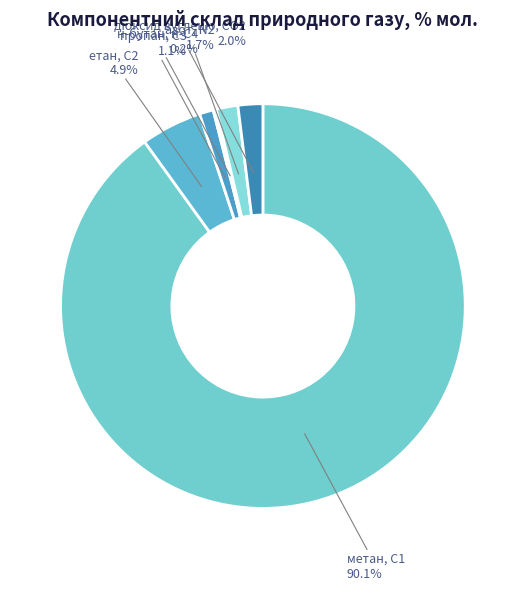

Is there any slice that represents more than half of the pie?

Yes